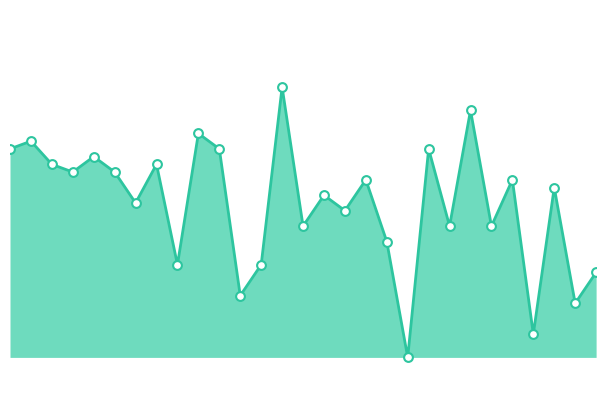

How many lines are shown in the chart?

1